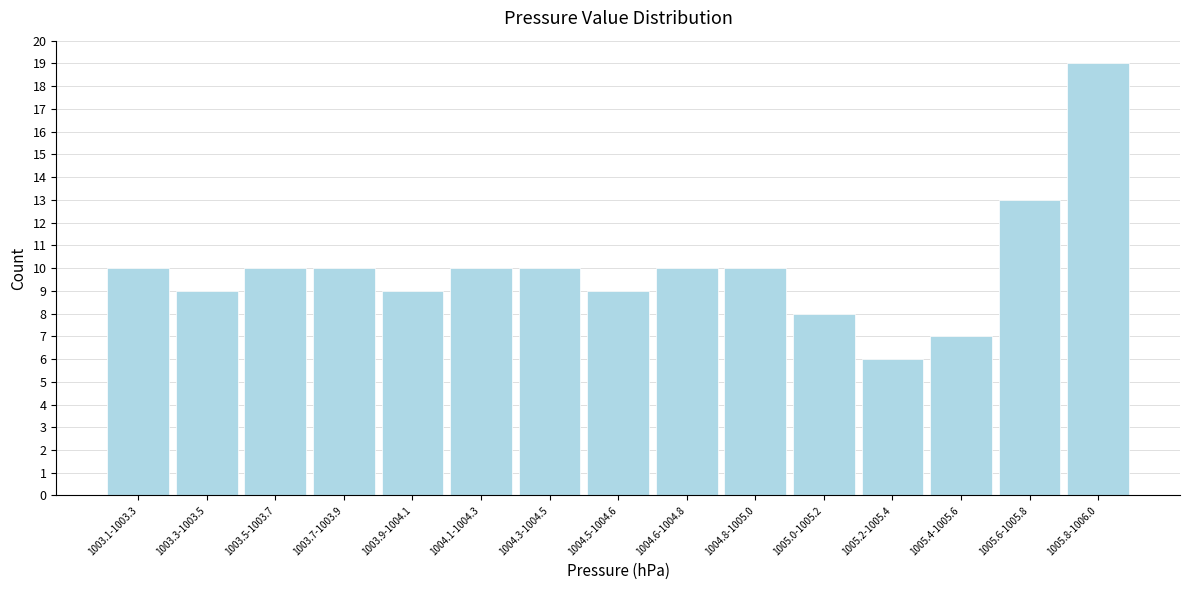

Reading left to right, what are all the values shown in this chart?

10	9	10	10	9	10	10	9	10	10	8	6	7	13	19